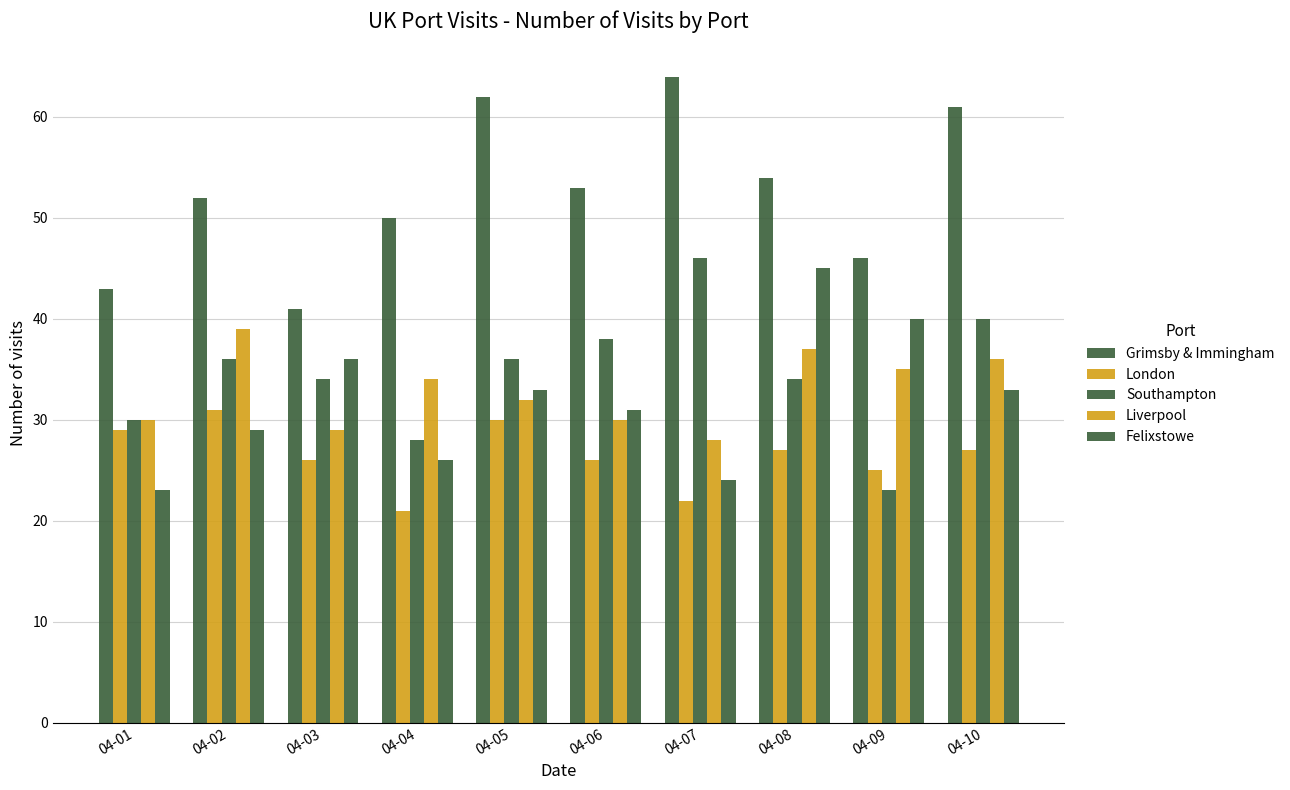

How many values in the London series are below 27?

5